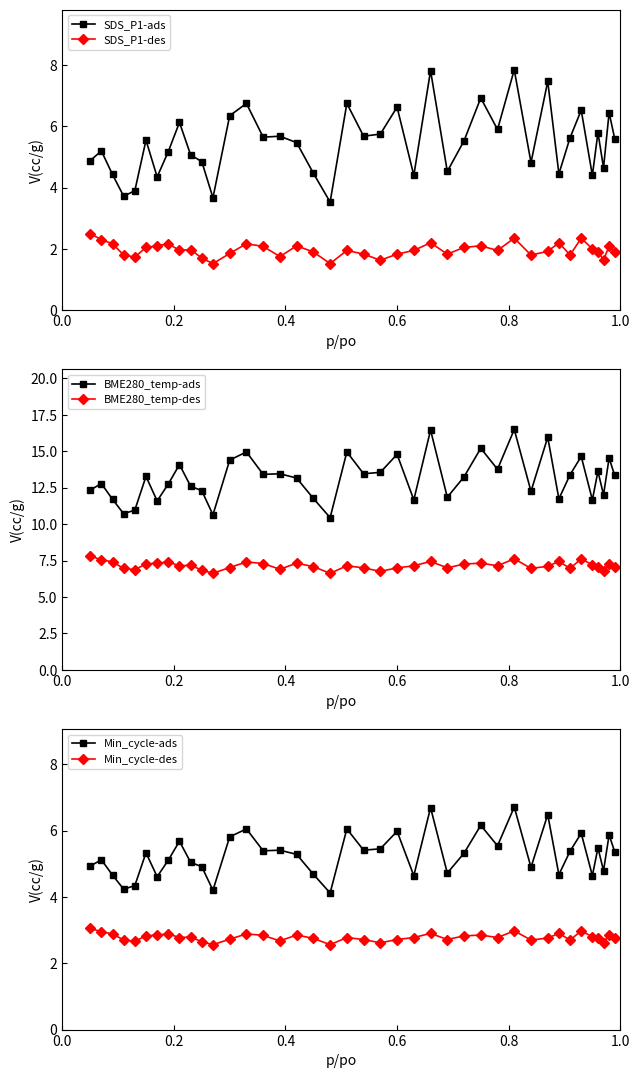

Reading left to right, list all the values displayed in this chart.

SDS_P1-ads: 4.9	5.2	4.4	3.7	3.9	5.5	4.3	5.2	6.1	5.1	4.8	3.7	6.3	6.8	5.7	5.7	5.5	4.5	3.5	6.8	5.7	5.8	6.6	4.4	7.8	4.5	5.5	6.9	5.9	7.8	4.8	7.5	4.5	5.6	6.5	4.4	5.8	4.7	6.5	5.6
SDS_P1-des: 2.5	2.3	2.2	1.8	1.7	2.0	2.1	2.2	1.9	2.0	1.7	1.5	1.9	2.2	2.1	1.8	2.1	1.9	1.5	1.9	1.8	1.6	1.8	1.9	2.2	1.8	2.0	2.1	1.9	2.4	1.8	1.9	2.2	1.8	2.4	2.0	1.9	1.6	2.1	1.9
BME280_temp-ads: 12.3	12.8	11.7	10.7	11.0	13.3	11.6	12.8	14.1	12.6	12.3	10.6	14.4	14.9	13.4	13.5	13.2	11.8	10.4	14.9	13.5	13.5	14.8	11.7	16.4	11.8	13.2	15.2	13.8	16.5	12.2	16.0	11.7	13.4	14.6	11.7	13.6	12.0	14.5	13.3
BME280_temp-des: 7.8	7.6	7.4	7.0	6.9	7.3	7.3	7.4	7.1	7.2	6.8	6.6	7.0	7.4	7.3	6.9	7.3	7.1	6.6	7.1	7.0	6.8	7.0	7.1	7.4	7.0	7.3	7.3	7.1	7.6	7.0	7.1	7.4	7.0	7.6	7.2	7.1	6.8	7.3	7.1
Min_cycle-ads: 4.9	5.1	4.7	4.2	4.3	5.3	4.6	5.1	5.7	5.0	4.9	4.2	5.8	6.0	5.4	5.4	5.3	4.7	4.1	6.0	5.4	5.4	6.0	4.6	6.7	4.7	5.3	6.2	5.5	6.7	4.9	6.5	4.7	5.4	5.9	4.6	5.5	4.8	5.9	5.4
Min_cycle-des: 3.0	3.0	2.9	2.7	2.7	2.8	2.9	2.9	2.8	2.8	2.6	2.6	2.7	2.9	2.8	2.7	2.9	2.8	2.6	2.8	2.7	2.6	2.7	2.8	2.9	2.7	2.8	2.9	2.8	3.0	2.7	2.8	2.9	2.7	3.0	2.8	2.8	2.6	2.8	2.8